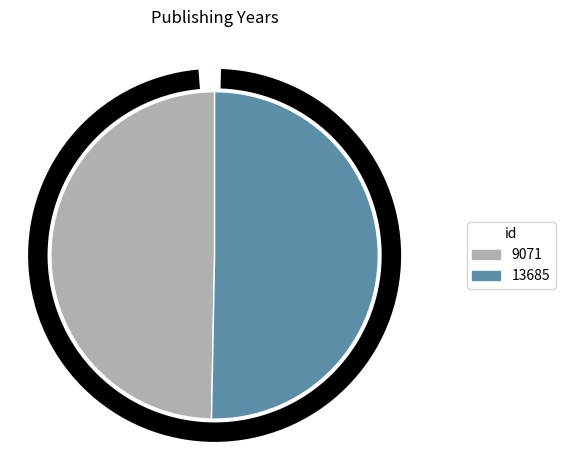

Do 9071 and 13685 together represent more than half of the pie?

Yes